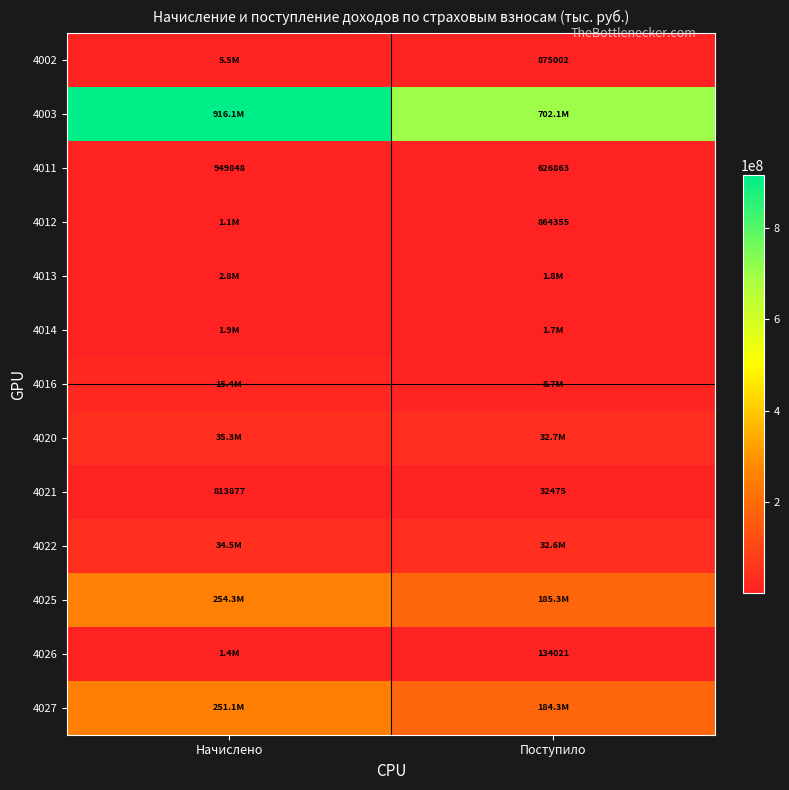

True or false: 4012 has a value of 1335743 at Поступило.

False